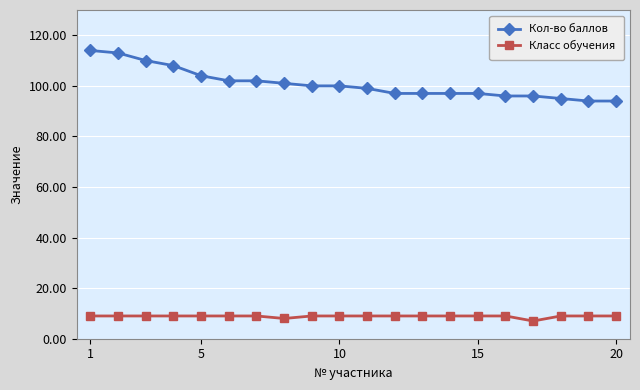

Reading left to right, what are all the values shown in this chart?

Кол-во баллов: 114	113	110	108	104	102	102	101	100	100	99	97	97	97	97	96	96	95	94	94
Класс обучения: 9	9	9	9	9	9	9	8	9	9	9	9	9	9	9	9	7	9	9	9